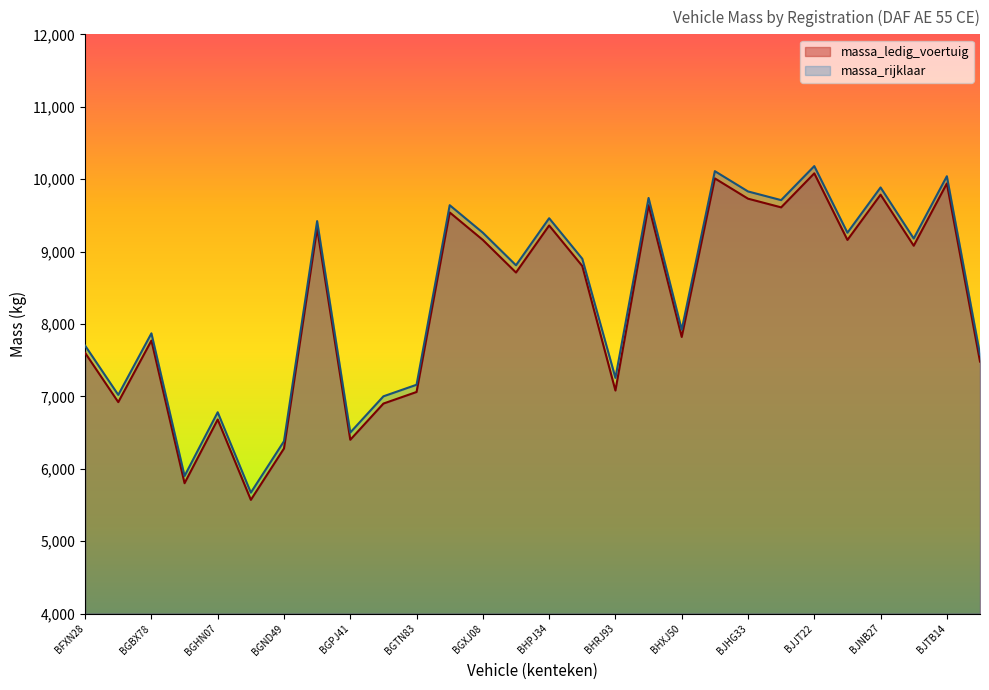

Where is the first local minimum for massa_rijklaar?

BGBR48